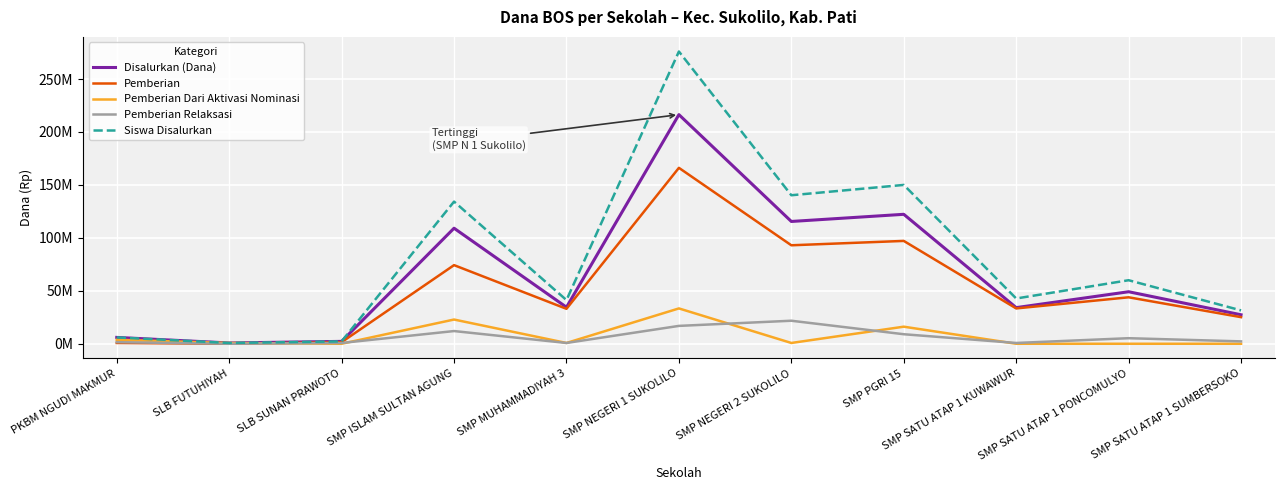

Is it true that Disalurkan (Dana) equals 57546232 at SMP SATU ATAP 1 KUWAWUR?

False